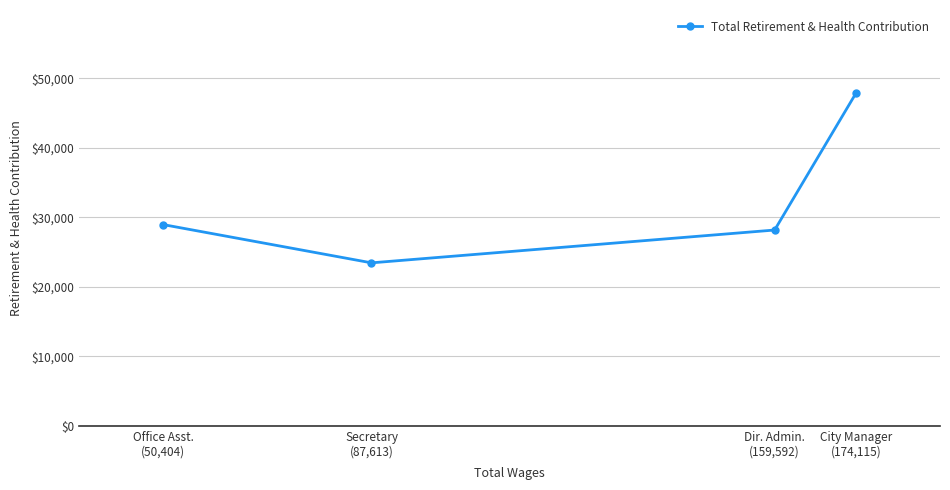

What is the value of the 1st point from the left?

28946